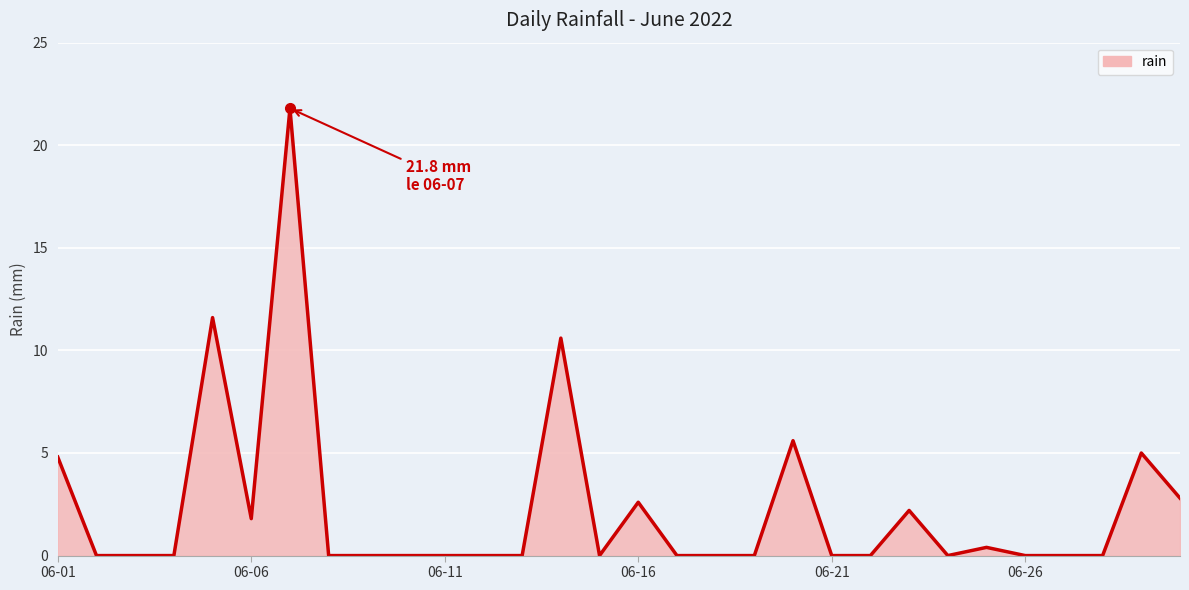

What is the greatest value displayed?

21.8